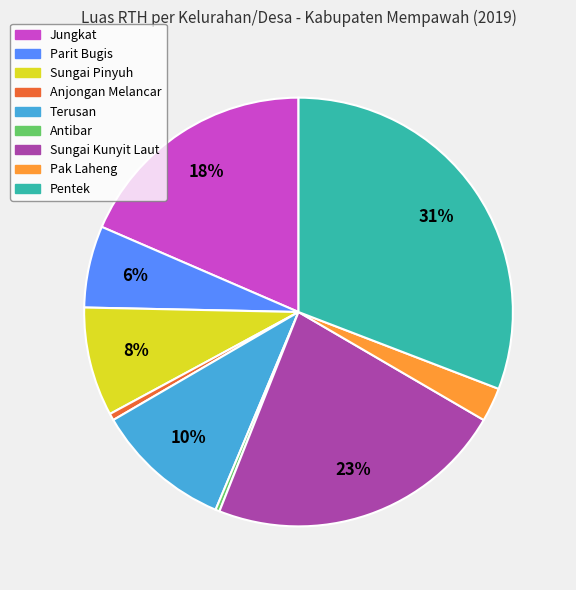

The Anjongan Melancar slice represents 11% of the pie. True or false?

False